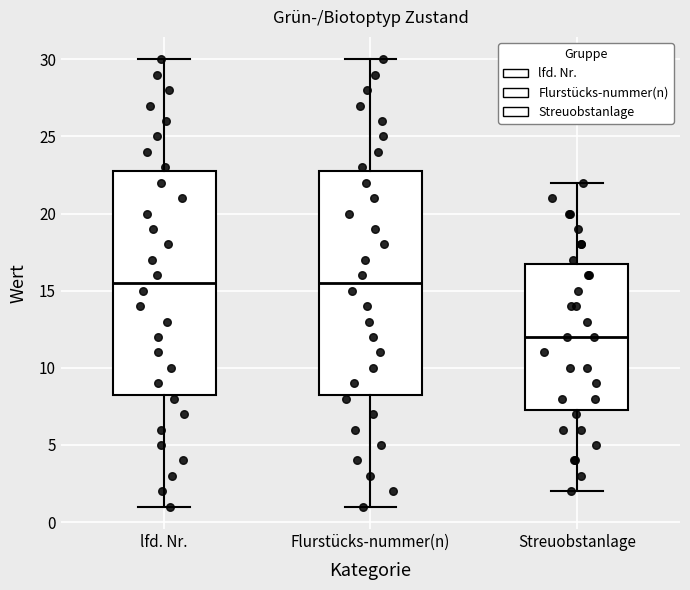

Reading left to right, read every box against the y-axis: the position of its median line, the range the box covers, and the ends of its whiskers. The values are not printed on the chart, so give them approximately, as read against the axis.

lfd. Nr.: median 15.5, box 8.5 to 23.0, whiskers 1.0 to 30.0
Flurstücks-nummer(n): median 15.5, box 8.5 to 23.0, whiskers 1.0 to 30.0
Streuobstanlage: median 12.0, box 7.5 to 17.0, whiskers 2.0 to 22.0